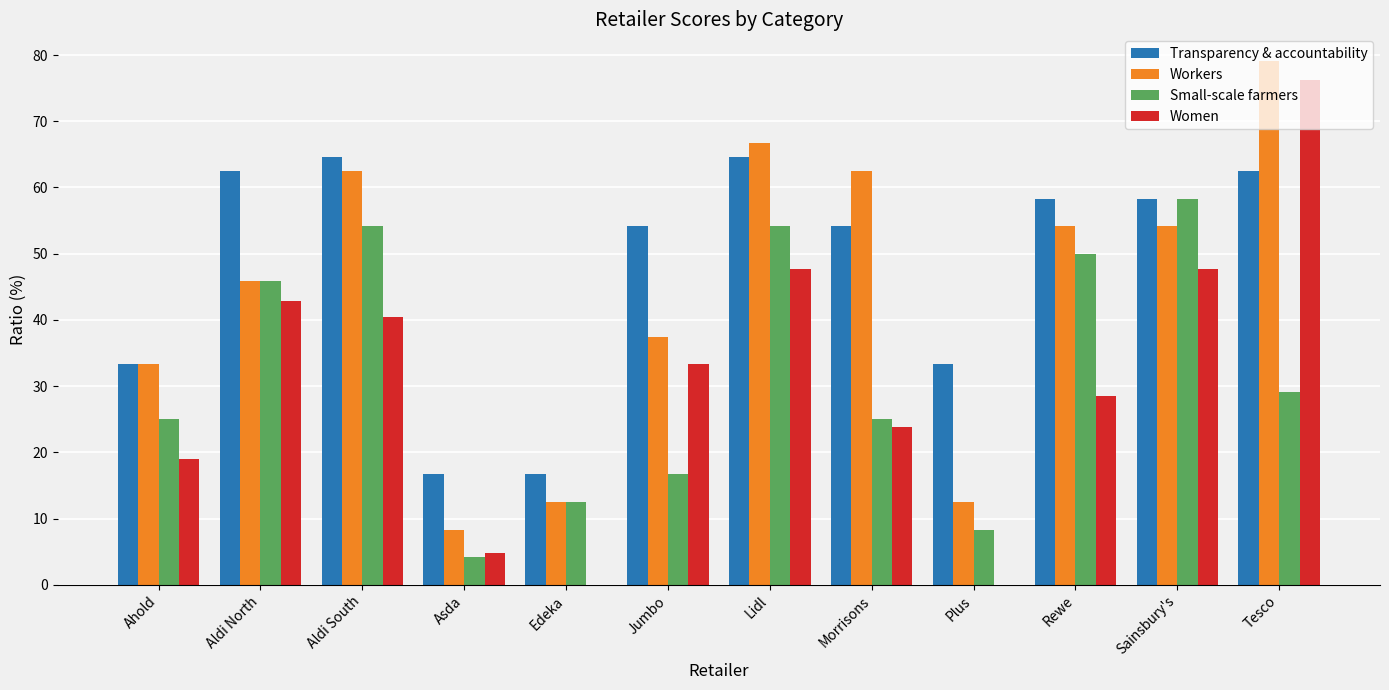

Reading left to right, transcribe all the data shown in this chart.

Transparency & accountability: Ahold=33.3	Aldi North=62.5	Aldi South=64.6	Asda=16.7	Edeka=16.7	Jumbo=54.2	Lidl=64.6	Morrisons=54.2	Plus=33.3	Rewe=58.3	Sainsbury's=58.3	Tesco=62.5
Workers: Ahold=33.3	Aldi North=45.8	Aldi South=62.5	Asda=8.3	Edeka=12.5	Jumbo=37.5	Lidl=66.7	Morrisons=62.5	Plus=12.5	Rewe=54.2	Sainsbury's=54.2	Tesco=79.2
Small-scale farmers: Ahold=25.0	Aldi North=45.8	Aldi South=54.2	Asda=4.2	Edeka=12.5	Jumbo=16.7	Lidl=54.2	Morrisons=25.0	Plus=8.3	Rewe=50.0	Sainsbury's=58.3	Tesco=29.2
Women: Ahold=19.0	Aldi North=42.9	Aldi South=40.5	Asda=4.8	Edeka=0.0	Jumbo=33.3	Lidl=47.6	Morrisons=23.8	Plus=0.0	Rewe=28.6	Sainsbury's=47.6	Tesco=76.2